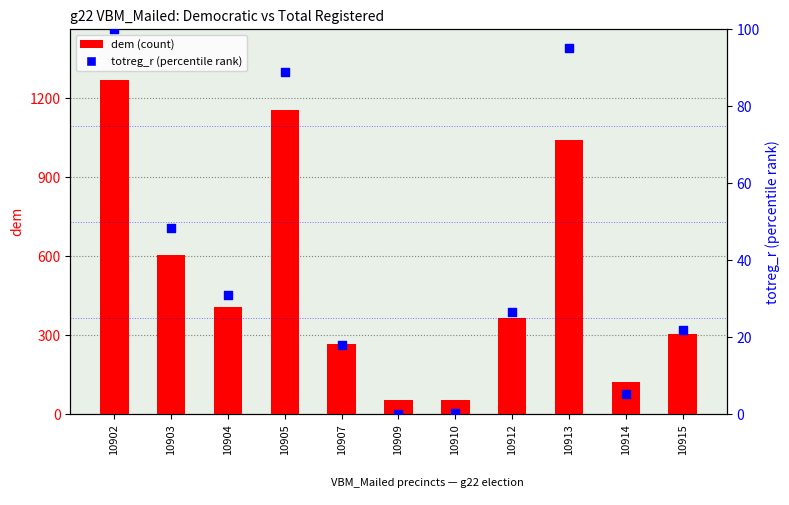

Which series has the largest total across all categories?

dem (count)